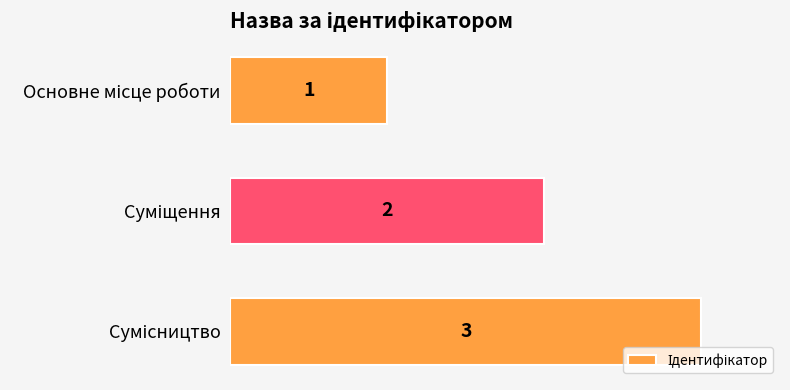

What is the value of the 2nd bar from the top?

2